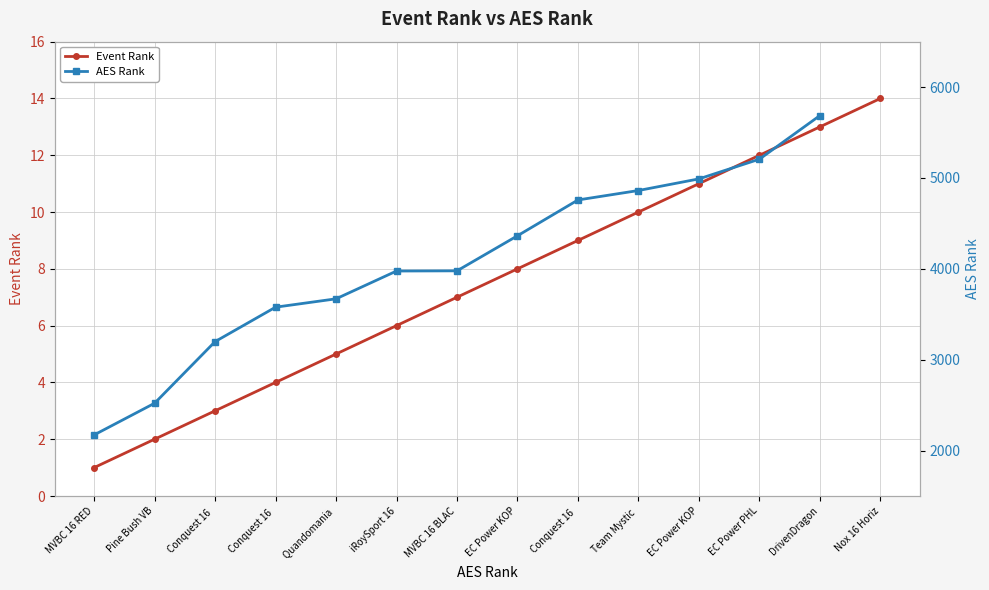

How many values in the Event Rank series are below 8?

7